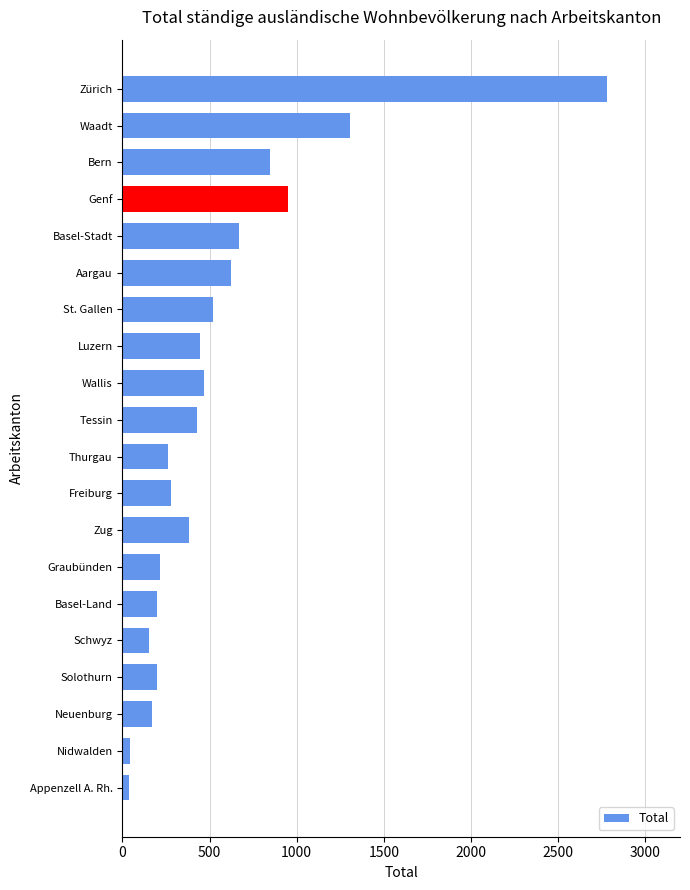

What is the average value?

550